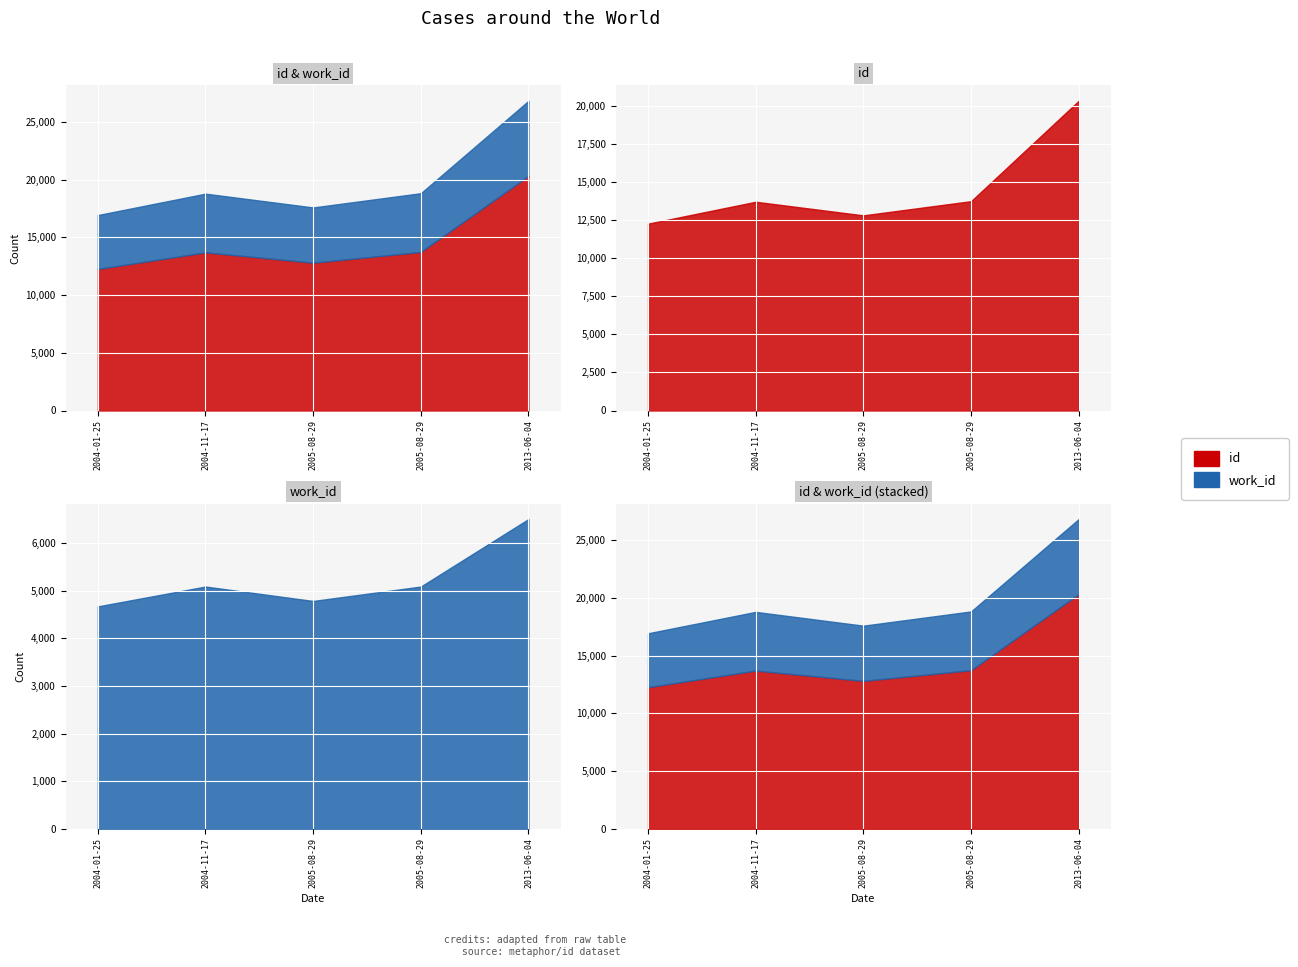

How many categories are shown in the chart?

5